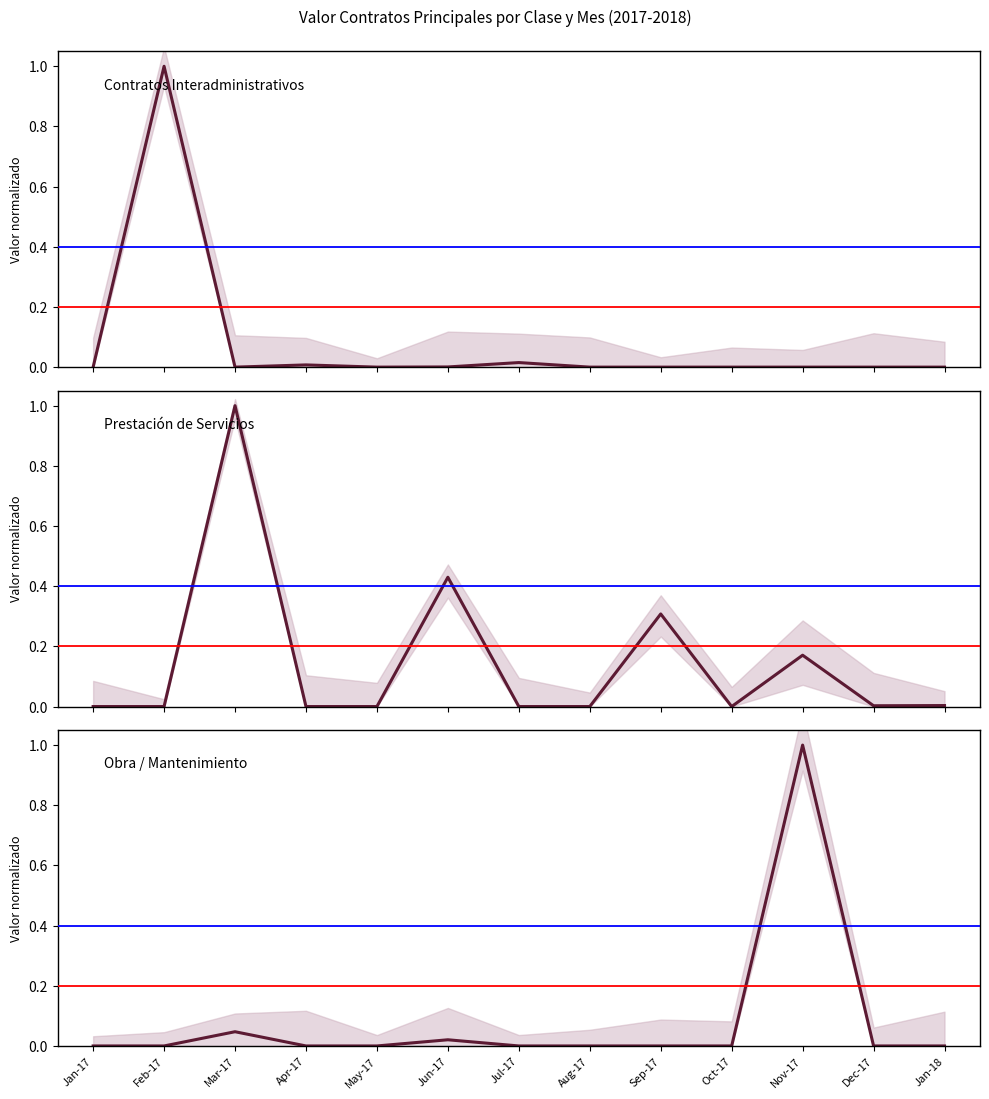

In CONTRATO INTERADMINISTRATIVO, how many points are lower than both neighbors (excluding endpoints)?

2